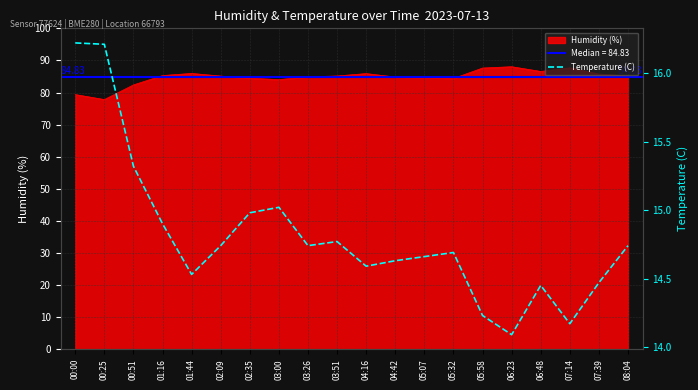

How many points are higher than both their immediate neighbors (excluding endpoints)?

4